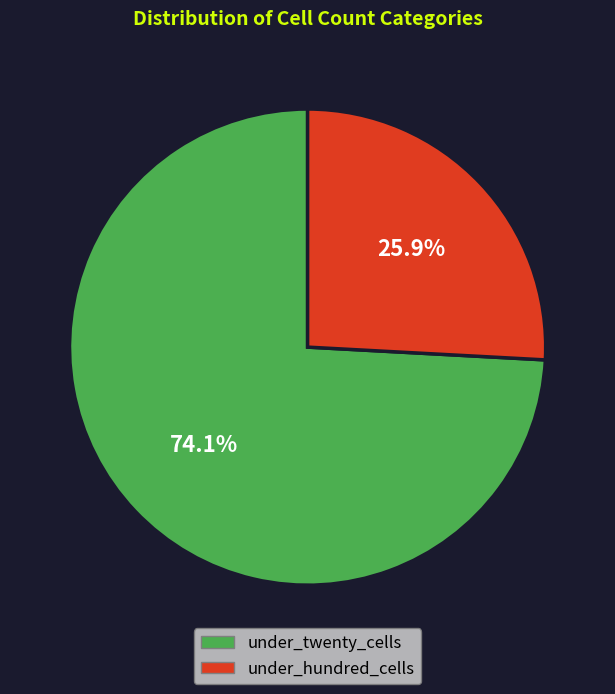

Is it true that under_twenty_cells is 74% of the pie?

True